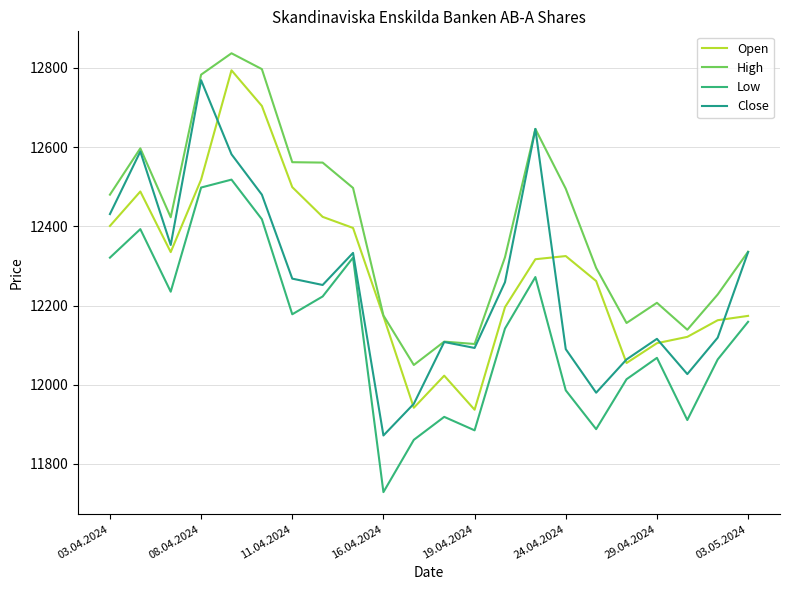

Which series has the largest range (max minus min)?

Close